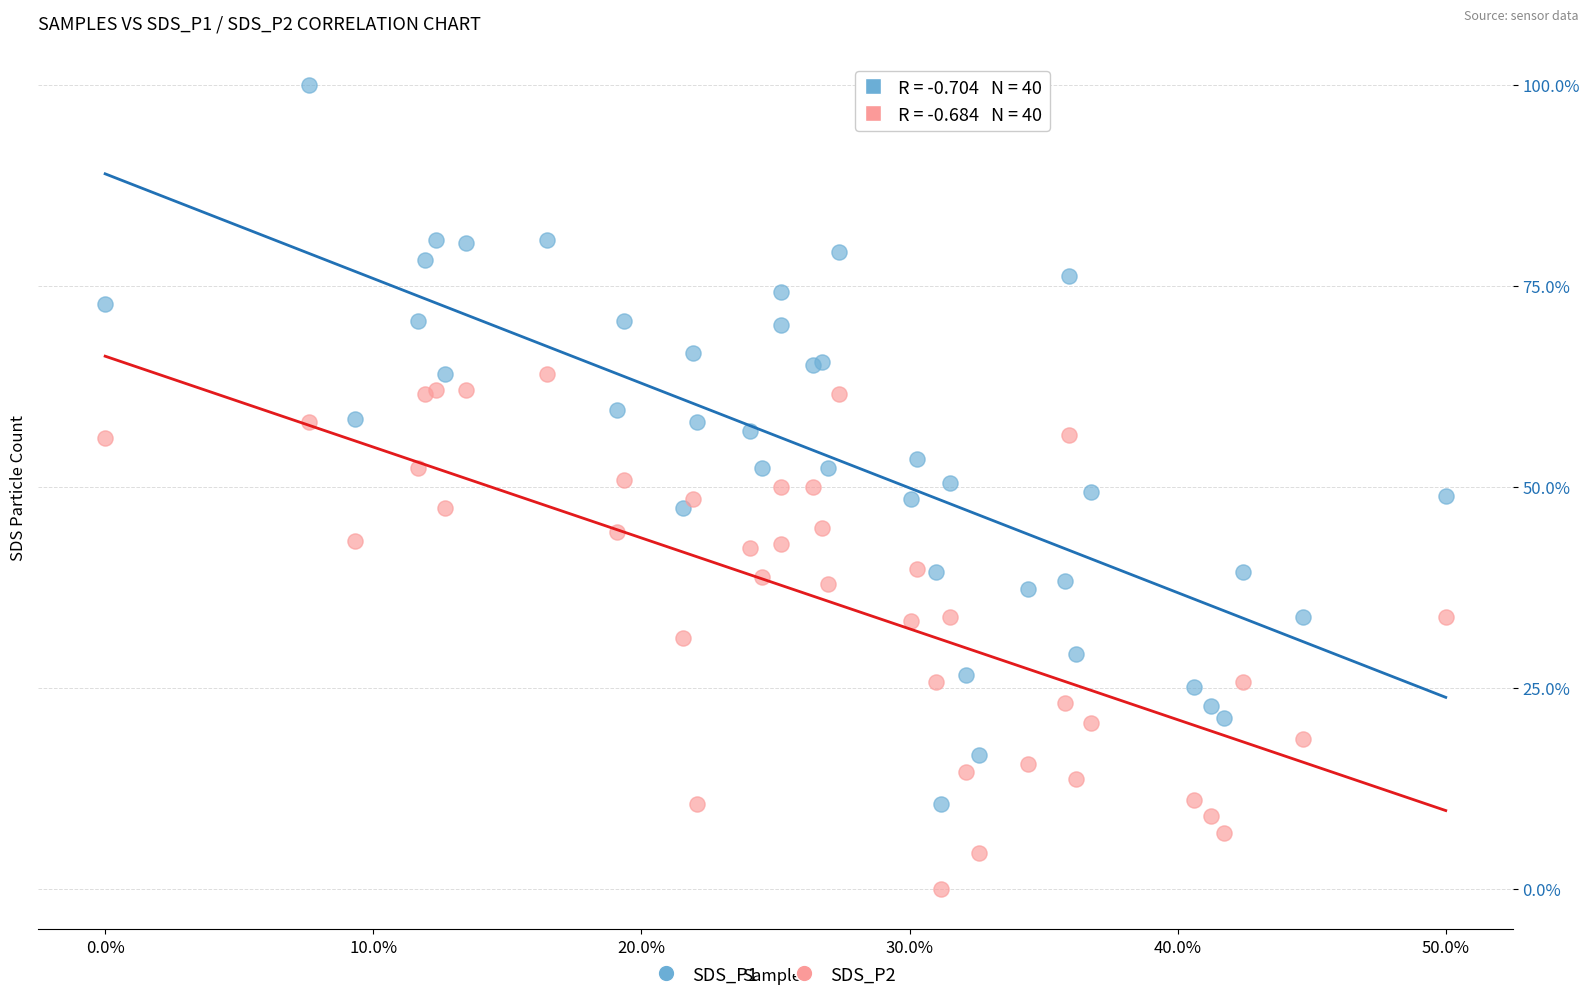

Which series contains the highest Y value?

SDS_P1